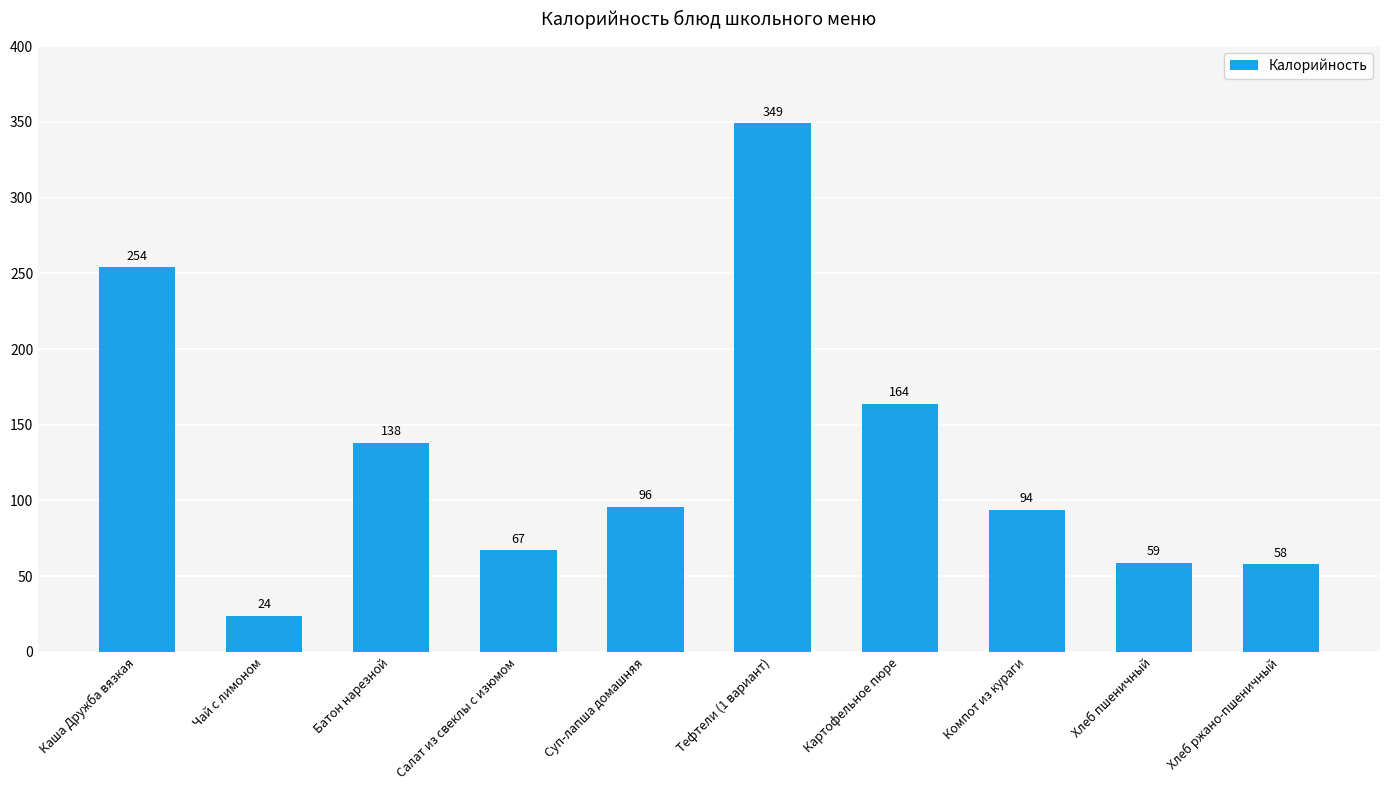

True or false: the data shows 94 at Компот из кураги.

True